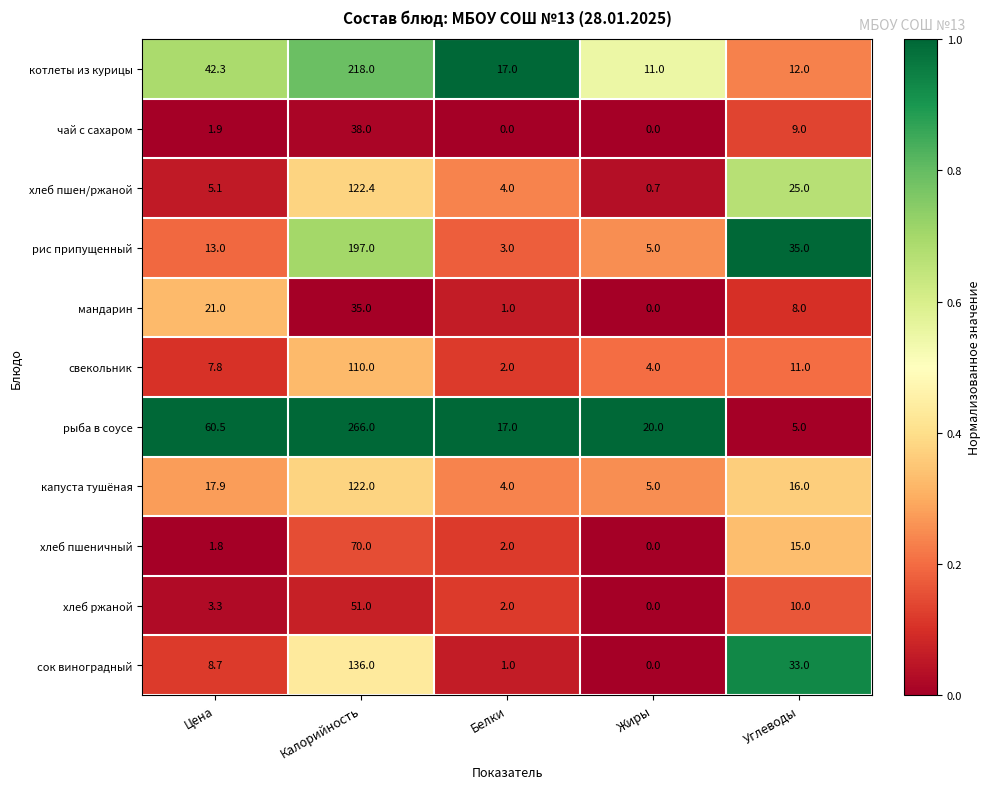

Between Цена and Жиры, which series saw the biggest shift?

рыба в соусе